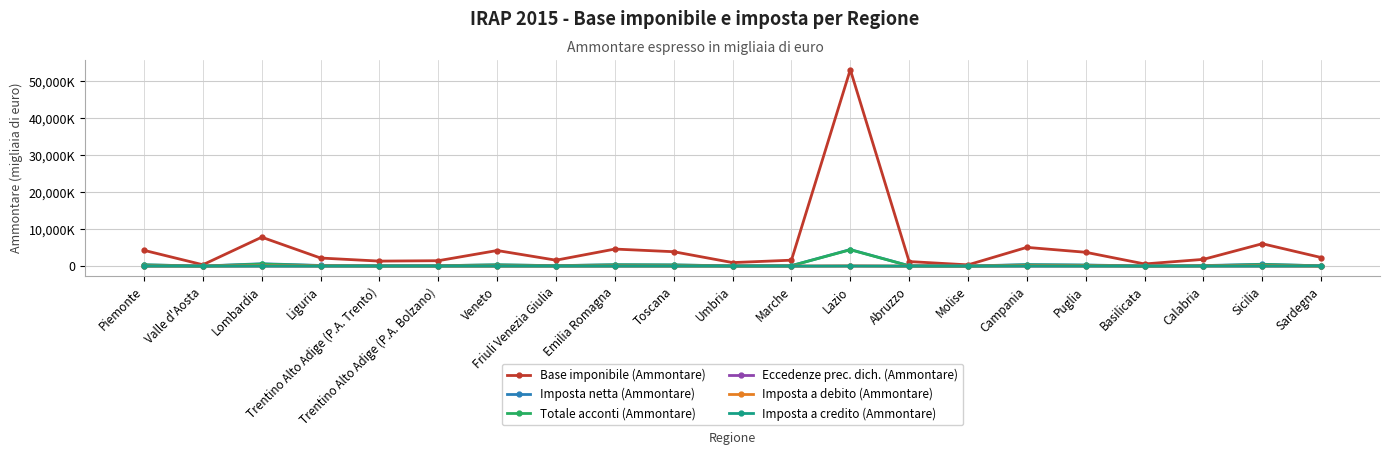

Which series has the widest spread of values?

Base imponibile (Ammontare)